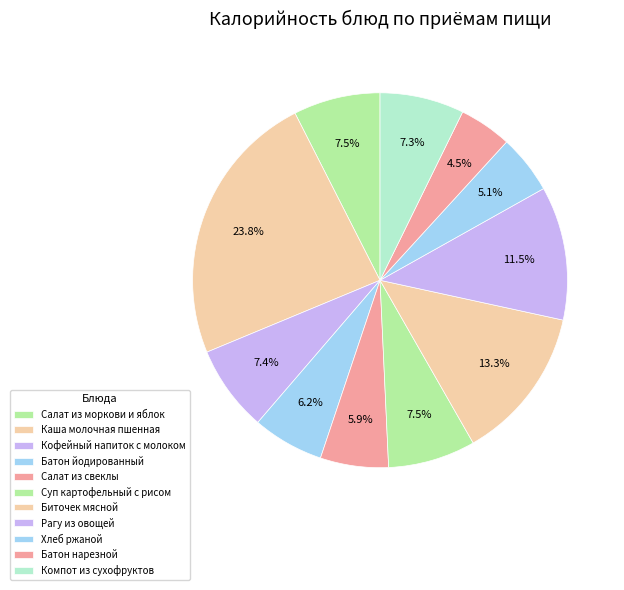

What percentage do Батон нарезной and Каша молочная пшенная together represent?

28.3%